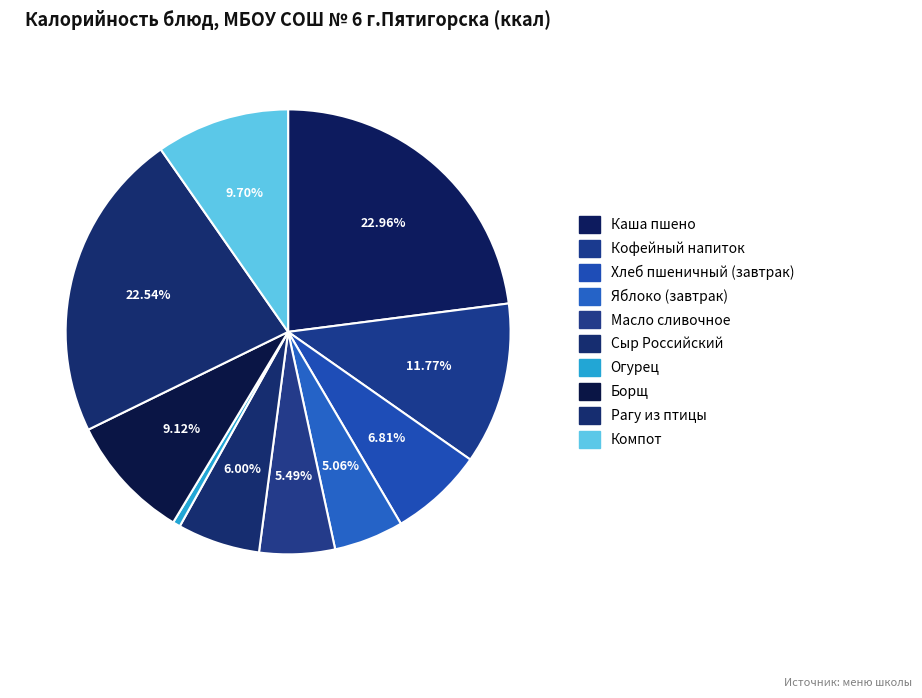

Which slice is the largest?

Каша пшено